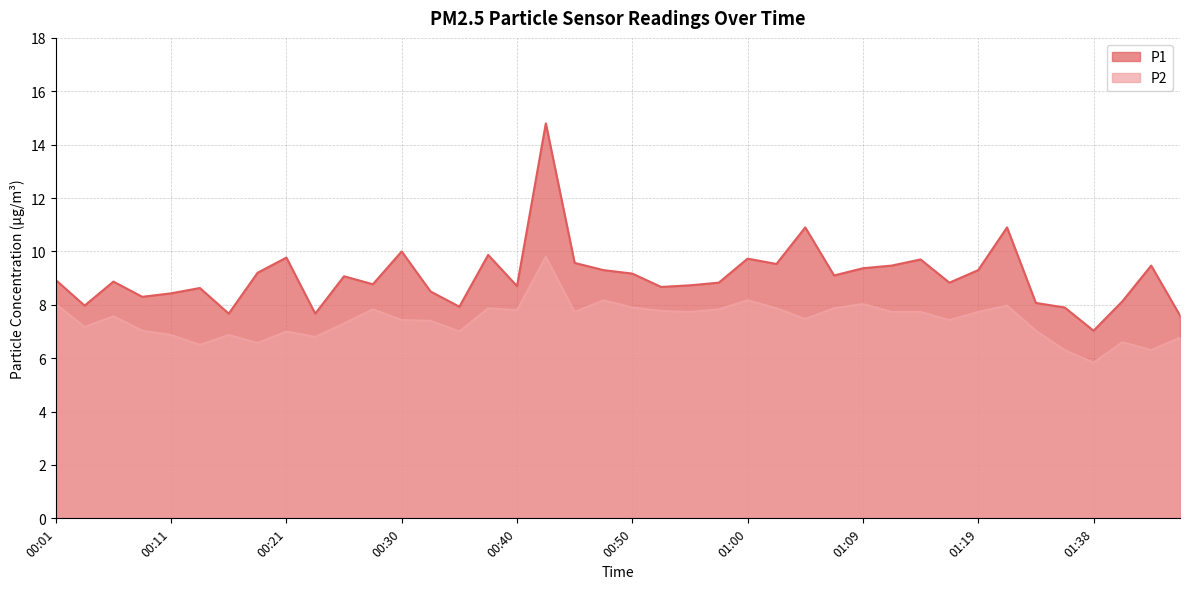

True or false: P2 and P1 intersect in this chart.

False